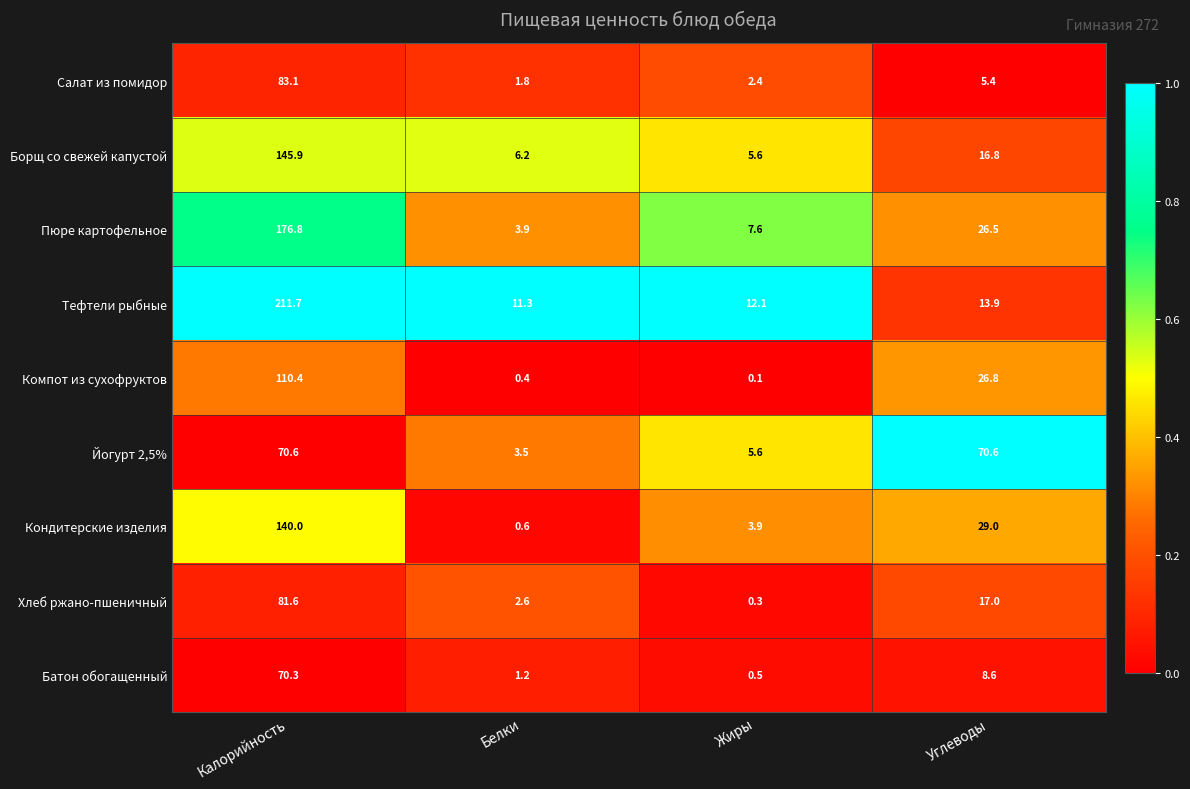

True or false: Пюре картофельное has a value of 2.9 at Жиры.

False